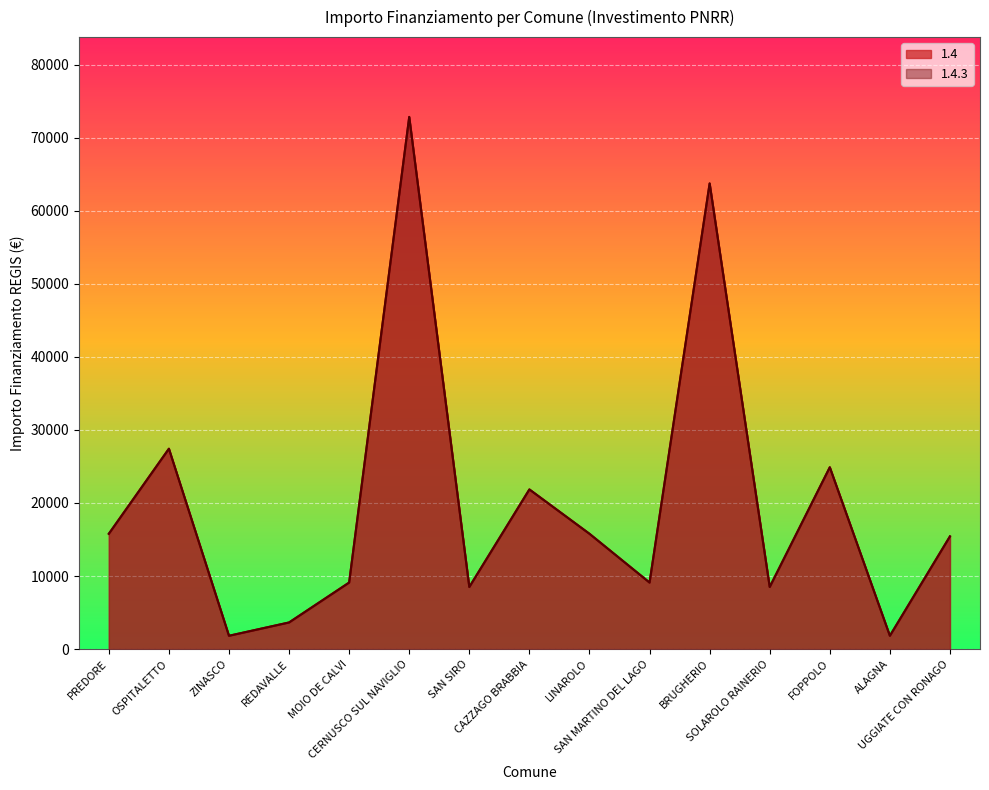

True or false: 1.4 and 1.4.3 intersect in this chart.

False